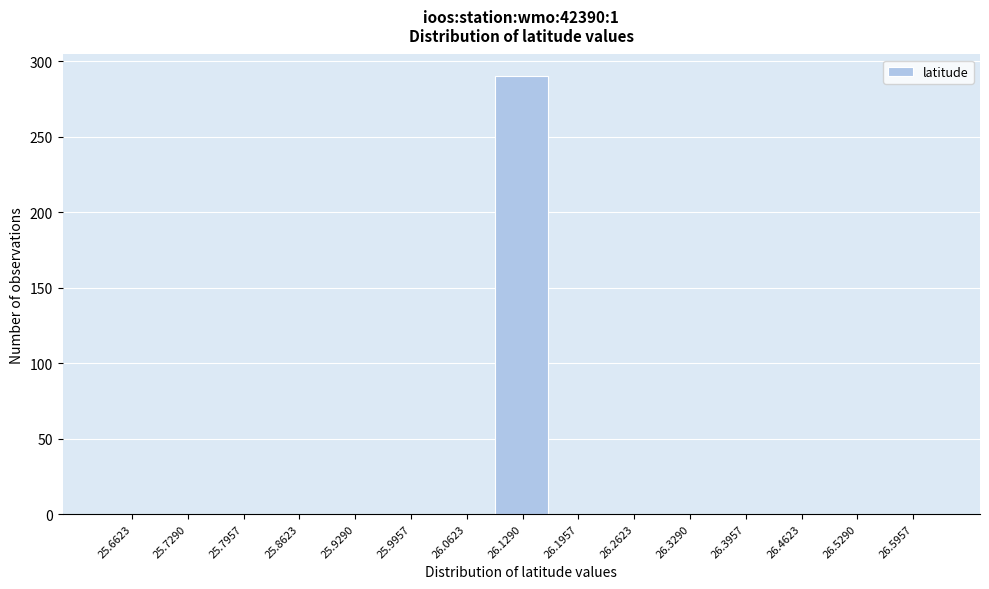

Which range on the x-axis has the tallest bar?

26.10 to 26.16